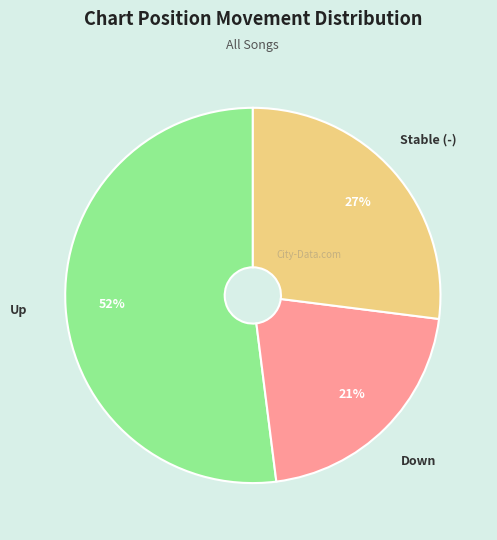

Is there any slice that represents more than half of the pie?

Yes